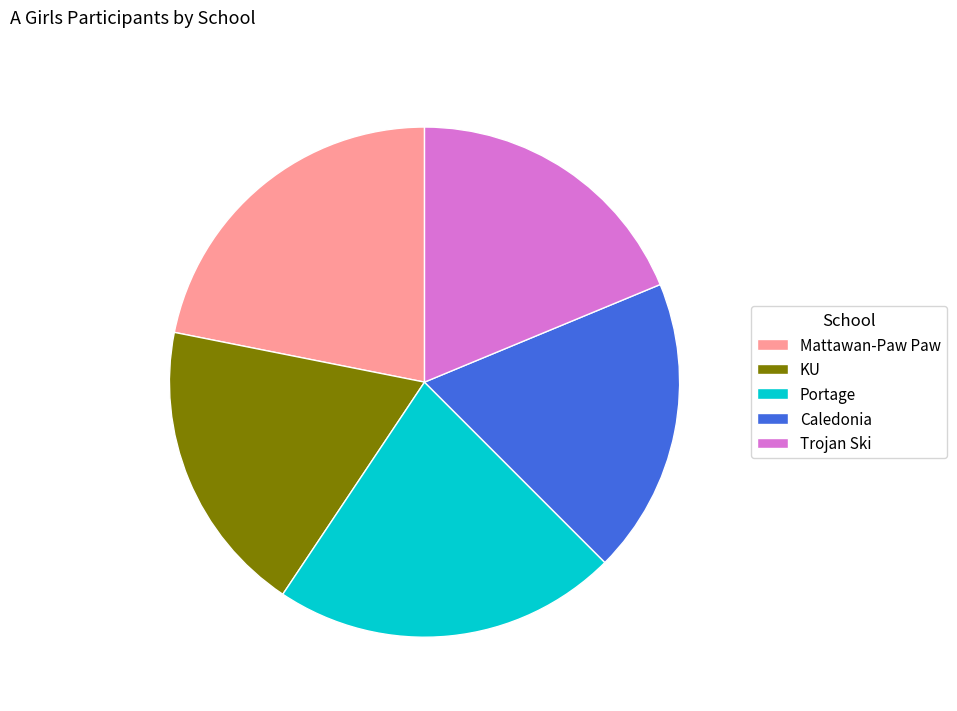

Does Caledonia represent more than half of the total?

No